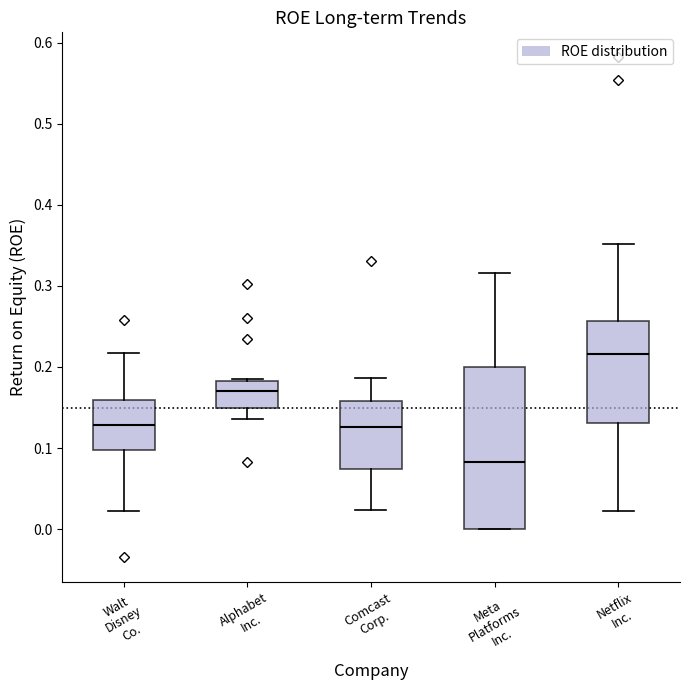

Comparing the boxes themselves (not the whiskers), which one is the tallest?

Meta Platforms Inc.